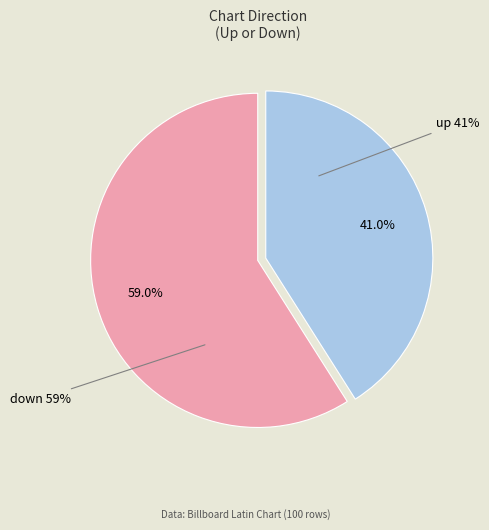

What is the ratio of the value at down to the value at up?

1.4